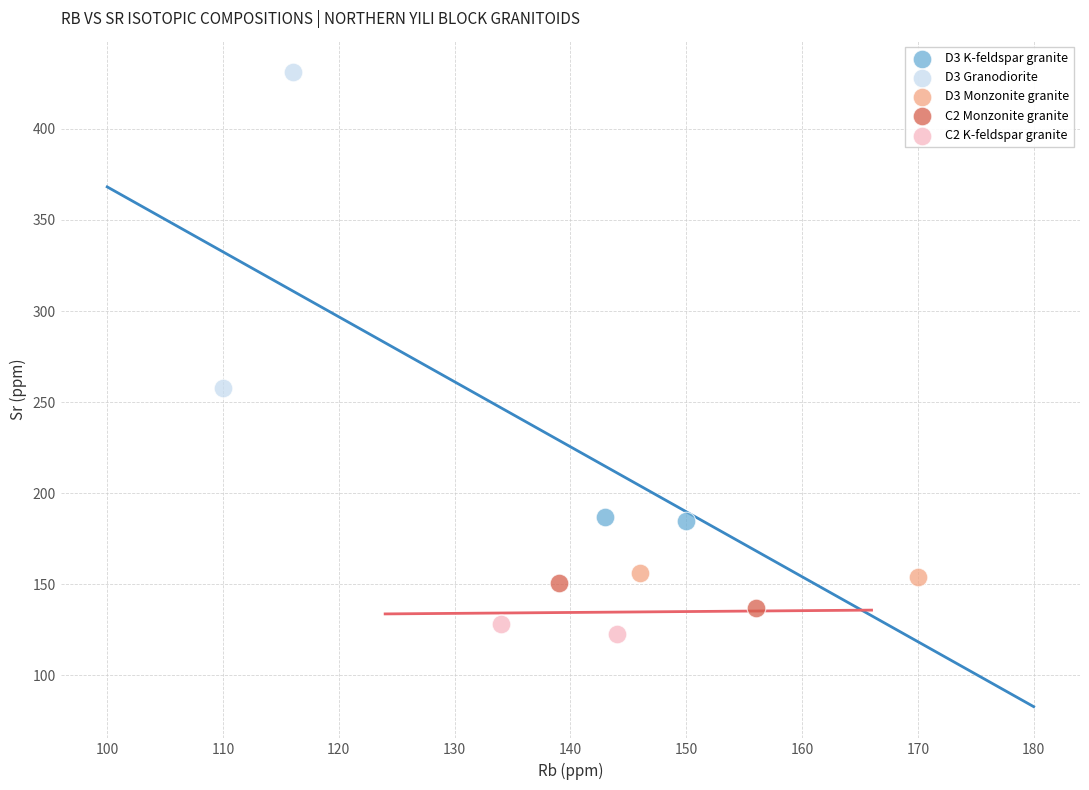

Which series reaches the maximum Y coordinate?

D3 Granodiorite